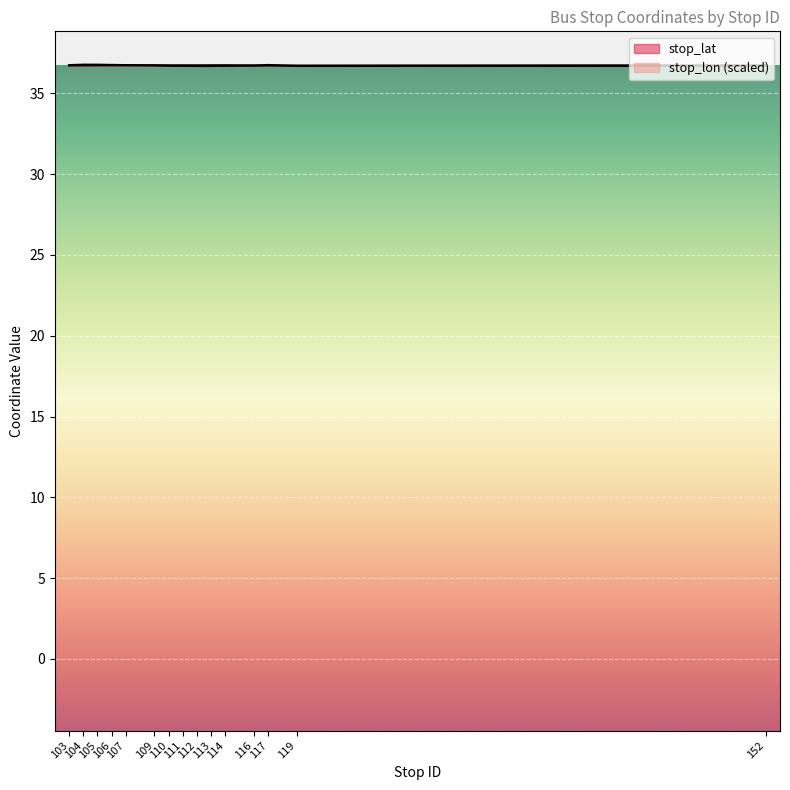

Which series has the largest total across all categories?

stop_lat